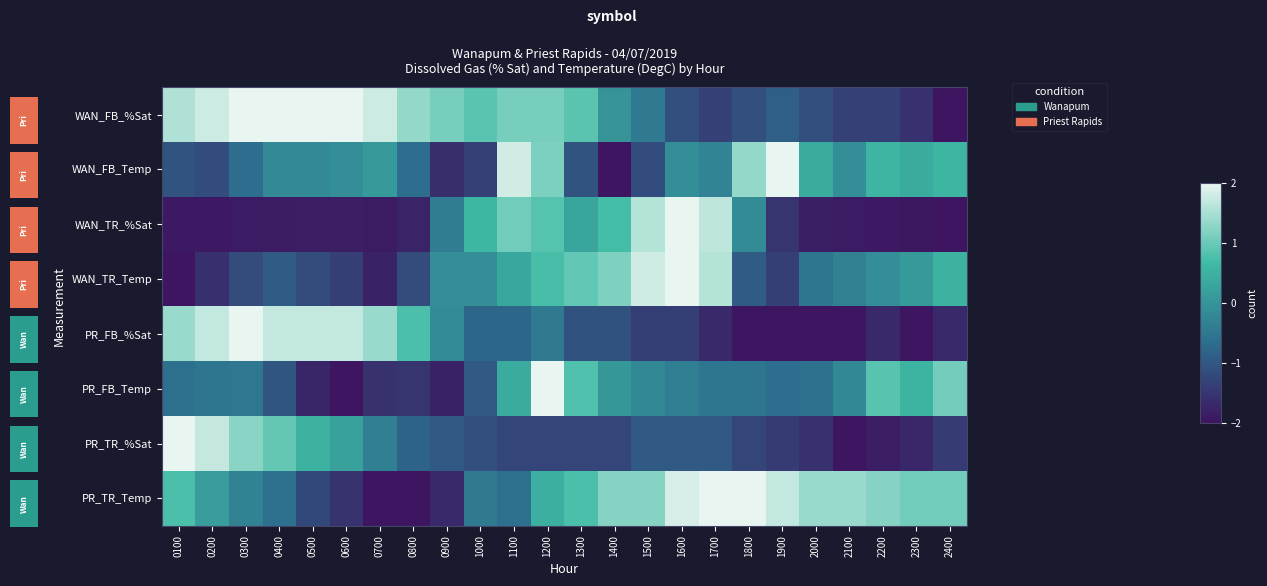

Which series has the largest range (max minus min)?

WAN_FB_%Sat